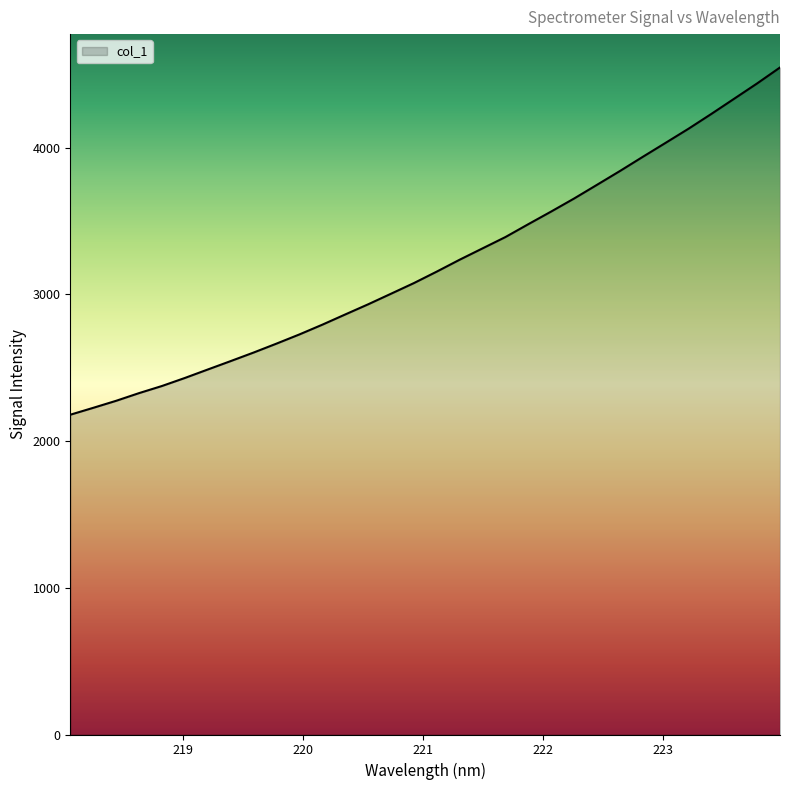

What is the minimum value shown in the chart?

2180.1